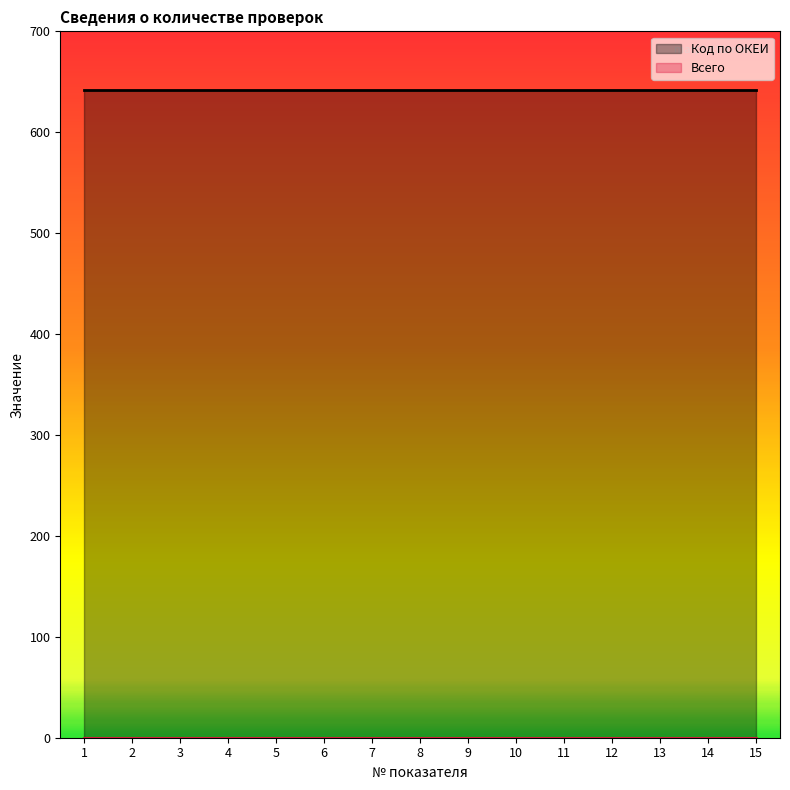

Which series has the largest range (max minus min)?

Код по ОКЕИ